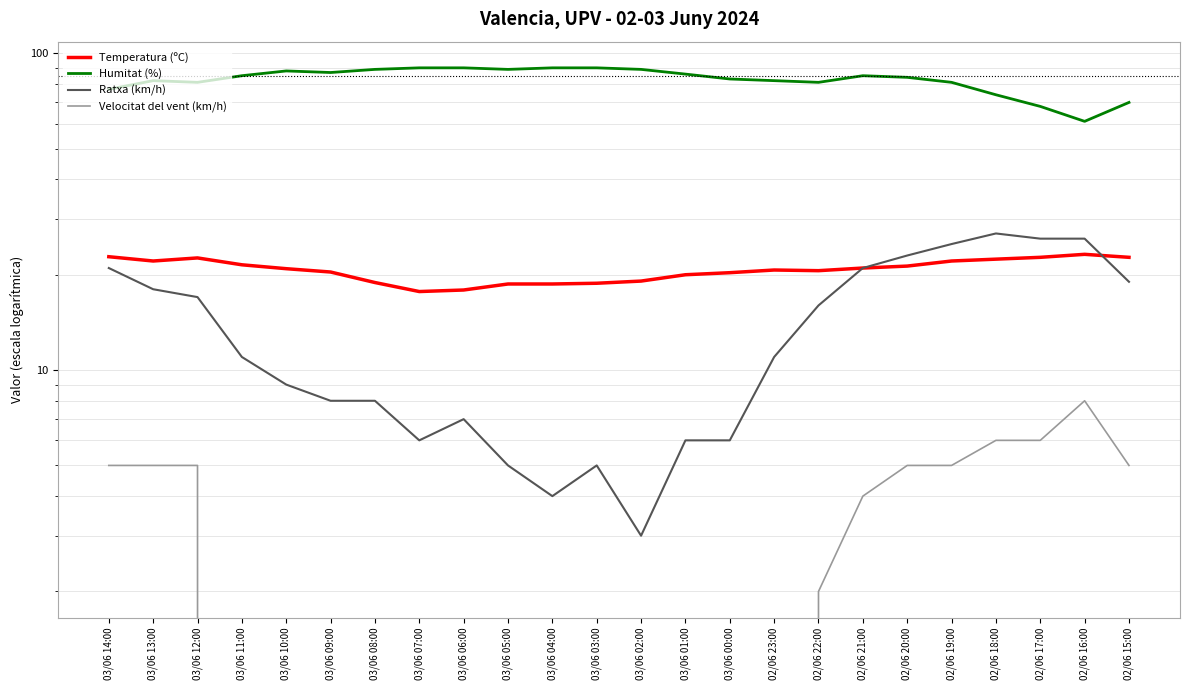

At which category is the sum across all series the highest?

02/06 20:00